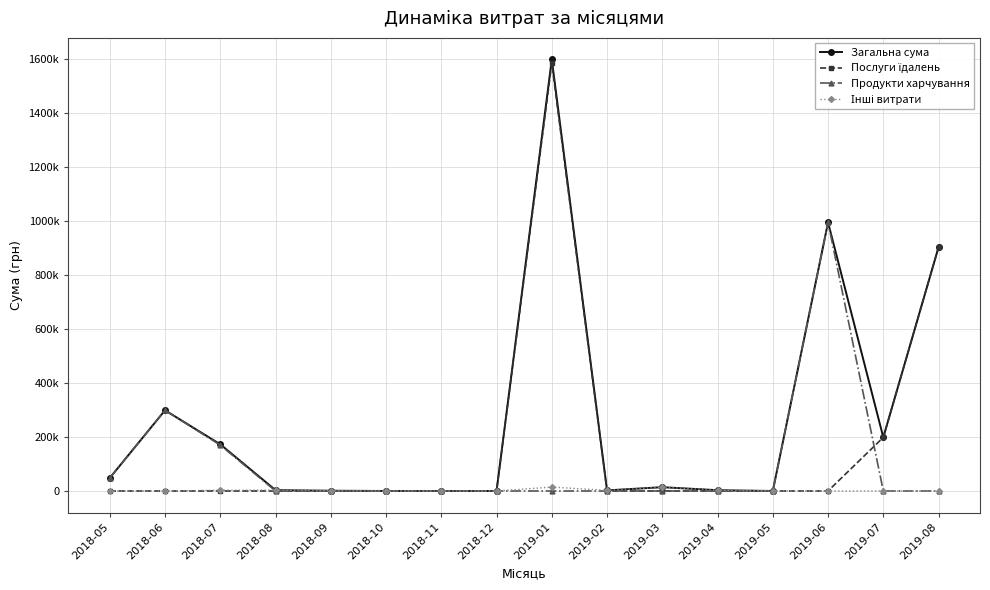

What is the label of the 2nd point from the left?

2018-06